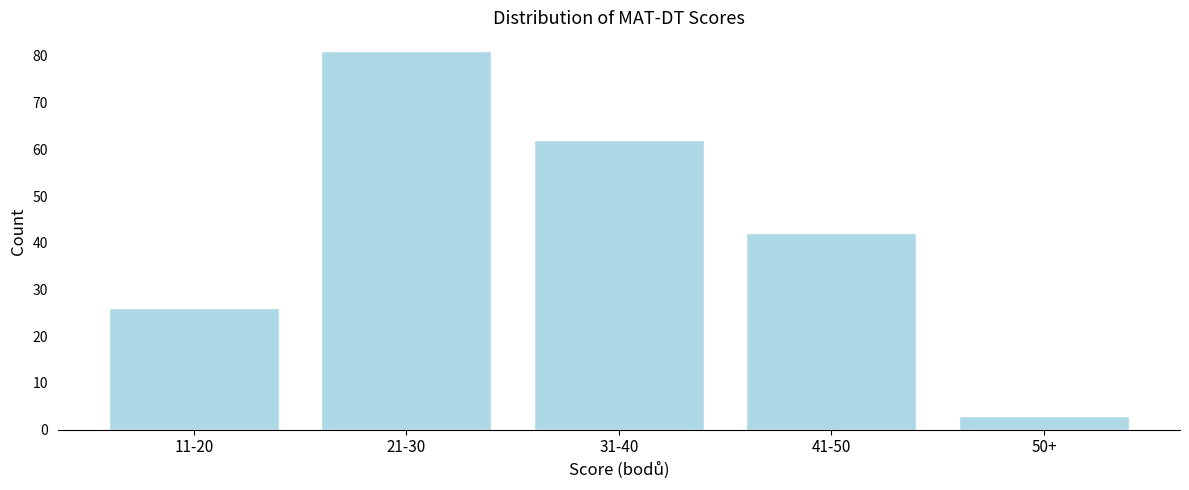

Reading left to right, list all the values displayed in this chart.

26	81	62	42	3